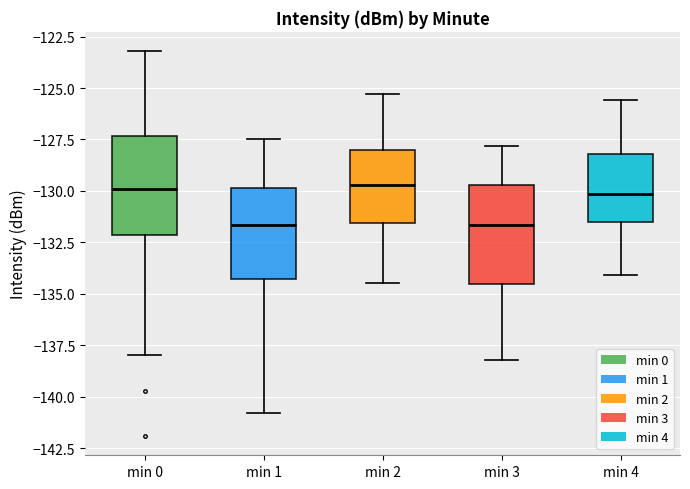

Where does the upper whisker of the box for min 0 end on the y-axis? The values are not printed on the chart, so give them approximately, as read against the axis.

-123.0